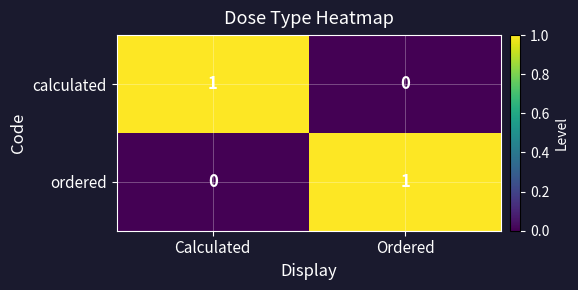

Is the value of calculated at Calculated greater than the value of ordered at Calculated?

Yes